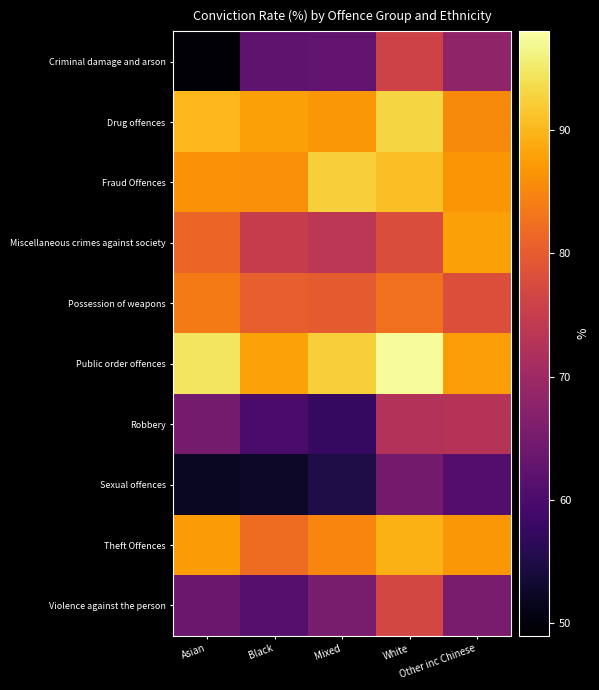

At Asian, list the series in order from smallest to largest.

Criminal damage and arson, Sexual offences, Violence against the person, Robbery, Miscellaneous crimes against society, Possession of weapons, Fraud Offences, Theft Offences, Drug offences, Public order offences